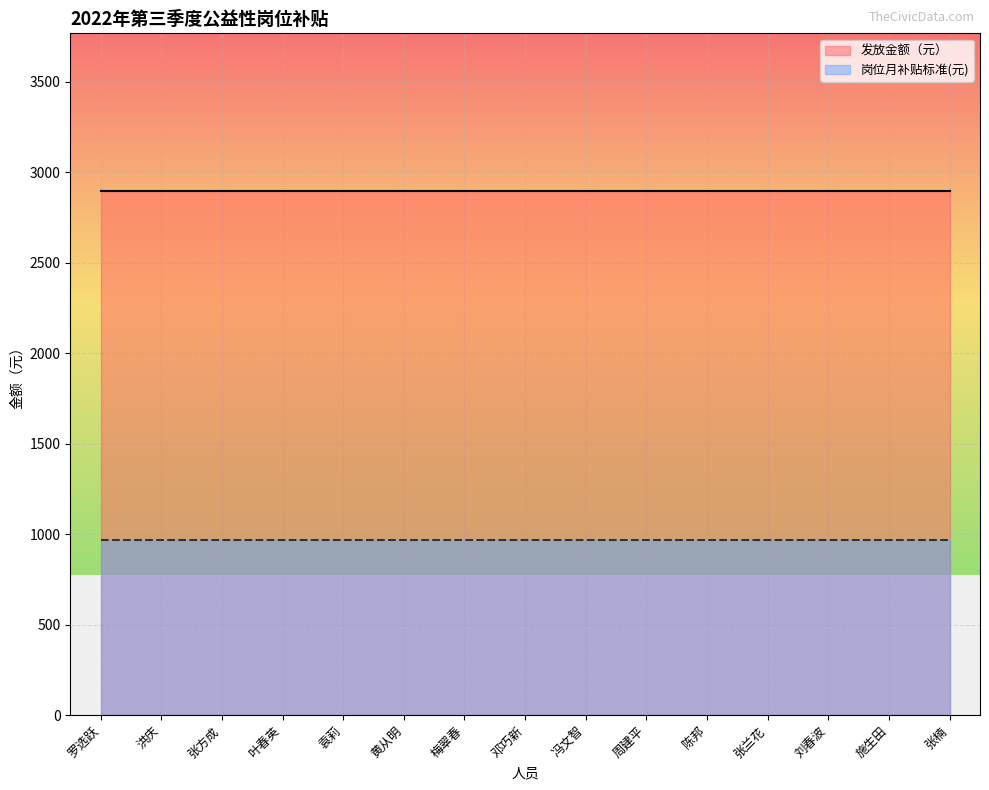

List the labels in order of 岗位月补贴标准(元) value, smallest first.

罗选跃, 洪庆, 张方成, 叶春英, 袁莉, 黄从明, 梅翠春, 邓巧新, 冯文智, 周建平, 陈邦, 张兰花, 刘春波, 施生田, 张楠